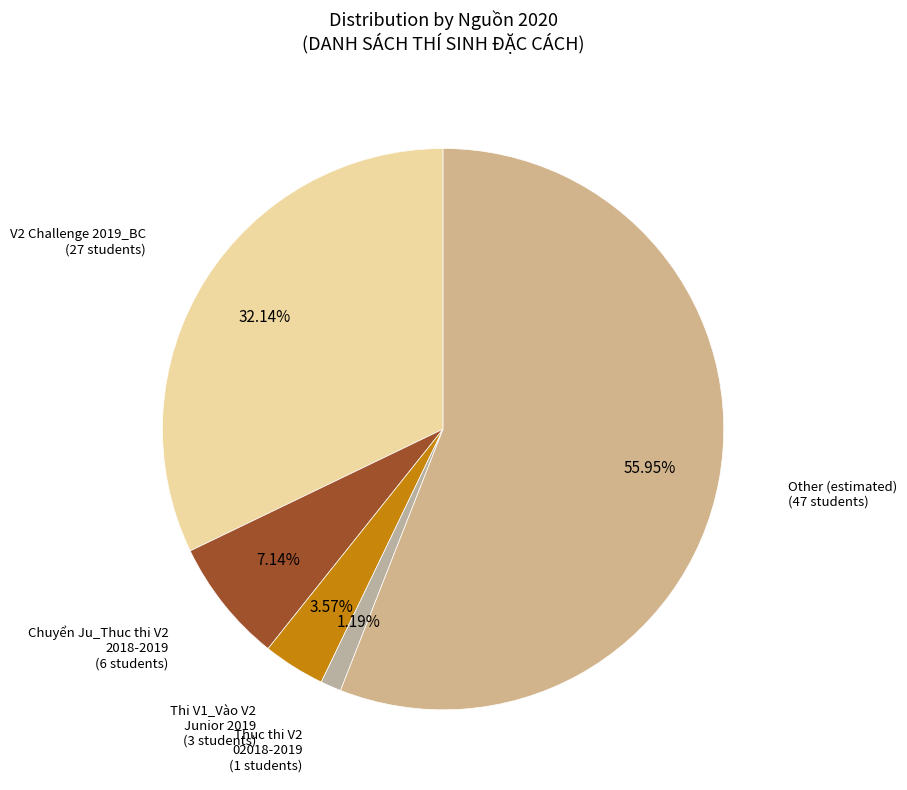

What is the ratio of the value at Thi V1_Vào V2 Junior 2019 to the value at Thuc thi V2 02018-2019?

3.0